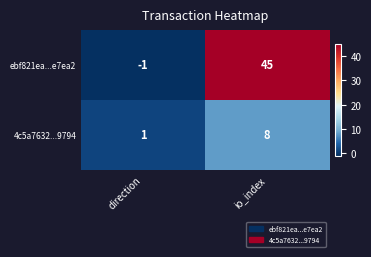

Which series has the largest total across all categories?

ebf821ea...e7ea2